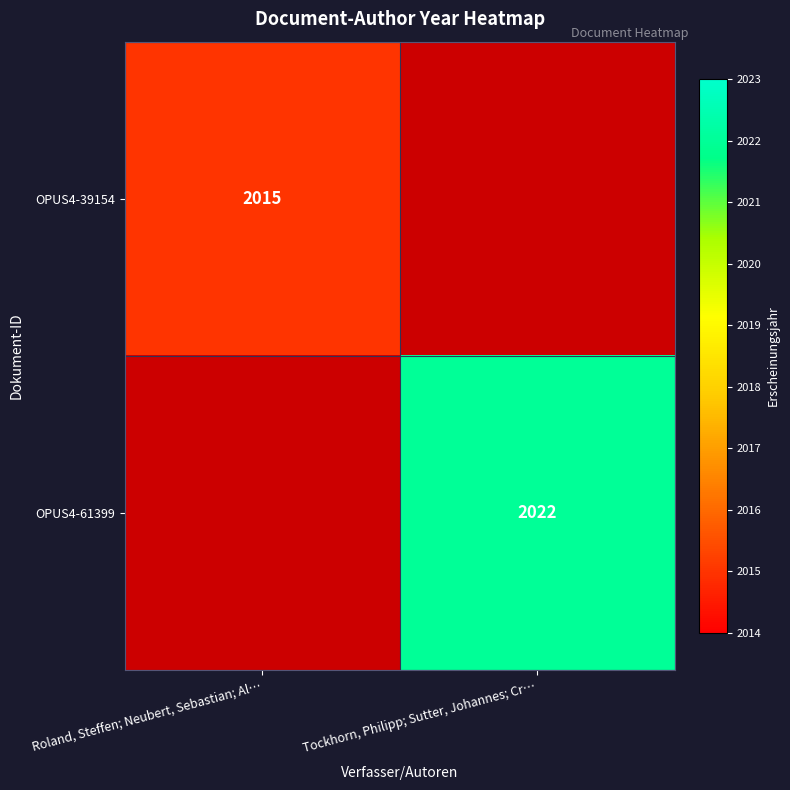

The value of OPUS4-61399 at Tockhorn, Philipp; Sutter, Johannes; Cr… is 863.4. True or false?

False